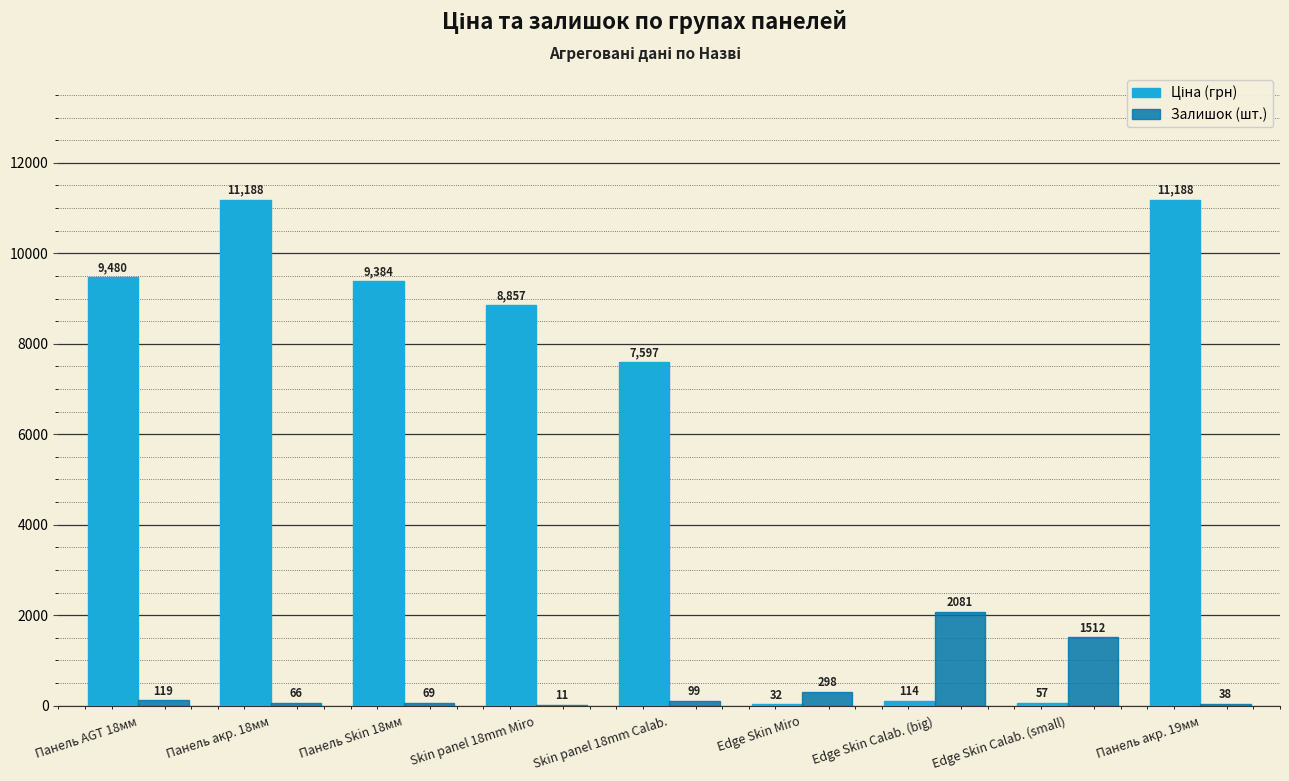

What is the greatest value displayed?

11188.2